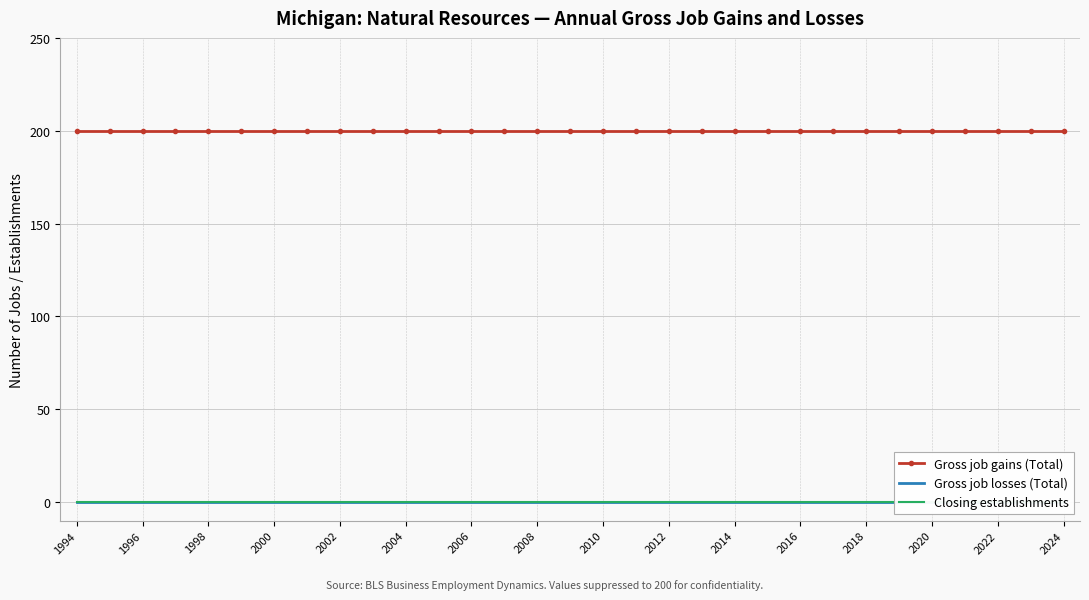

Is the value of Gross job losses (Total) at 2010 greater than the value of Gross job gains (Total) at 2010?

No